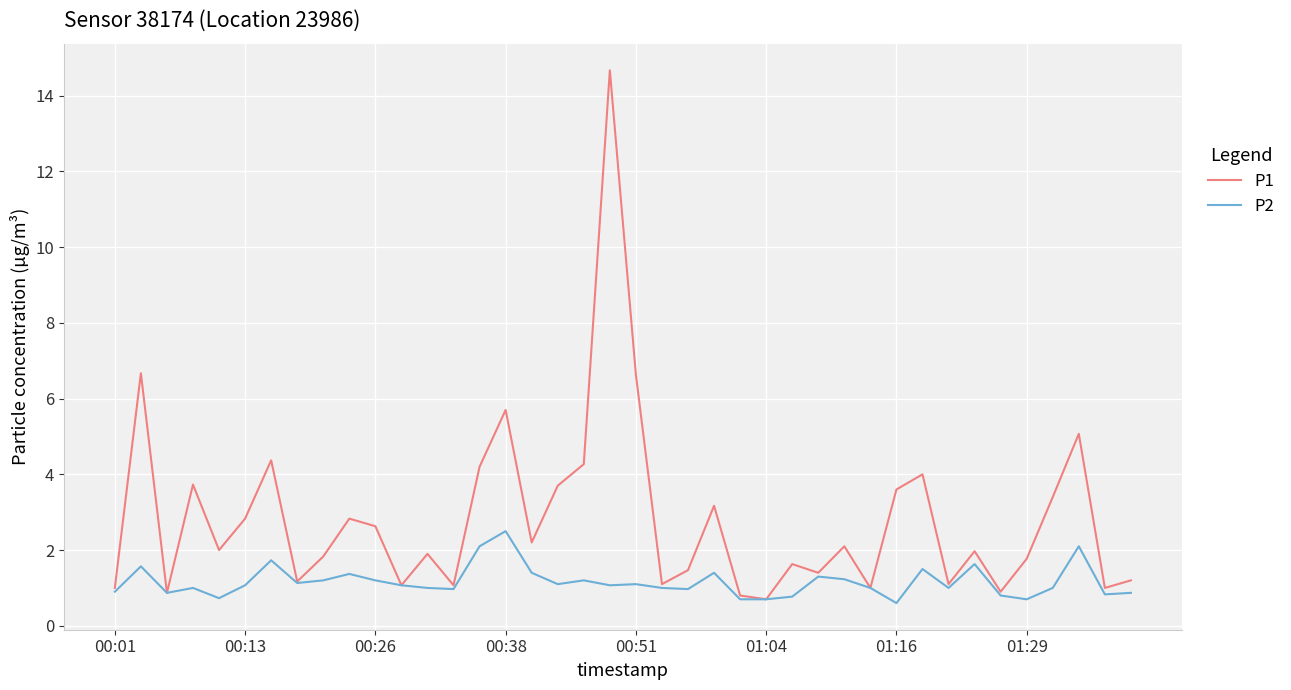

List the series in order of their peak value, lowest first.

P2, P1